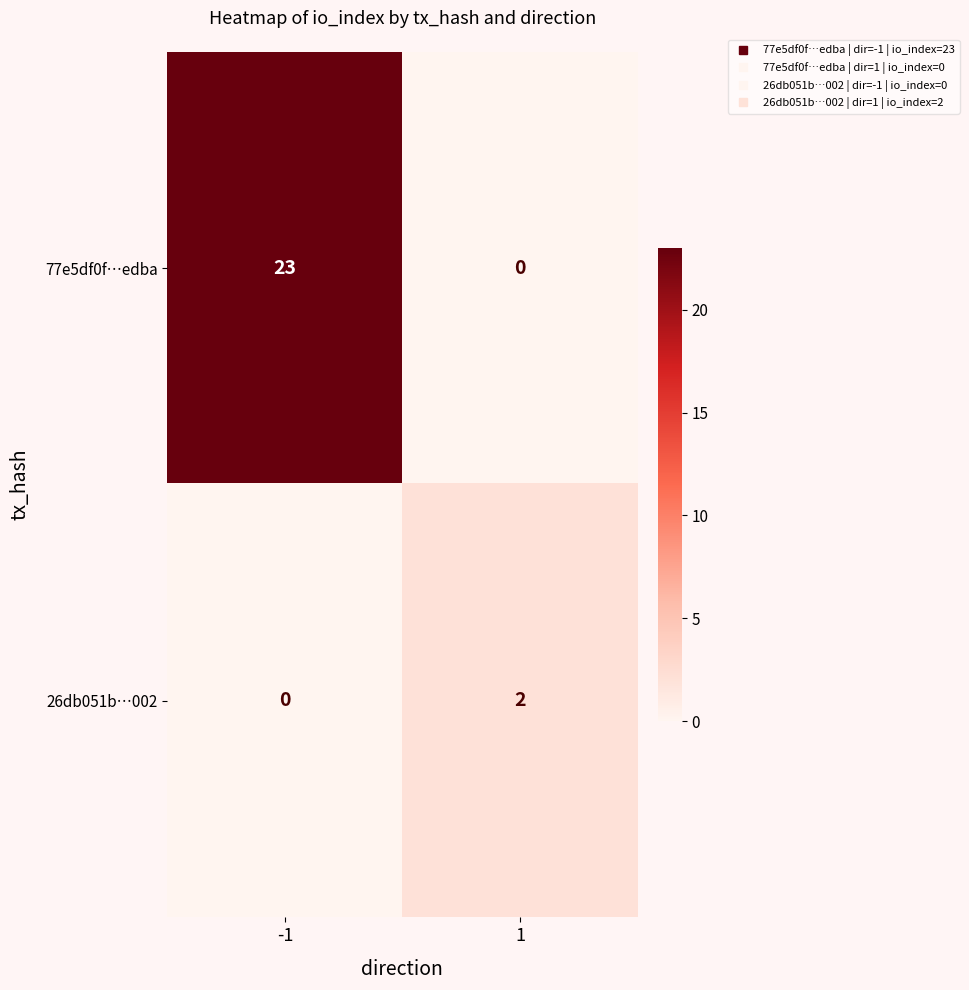

Which series has the largest range (max minus min)?

77e5df0f…edba